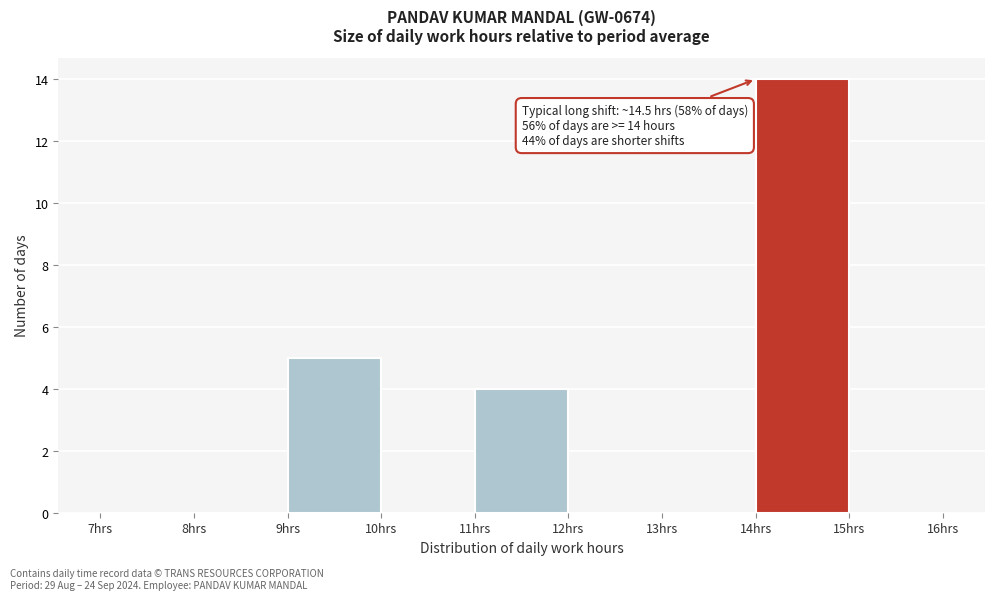

Which range on the x-axis has the tallest bar?

14 to 15